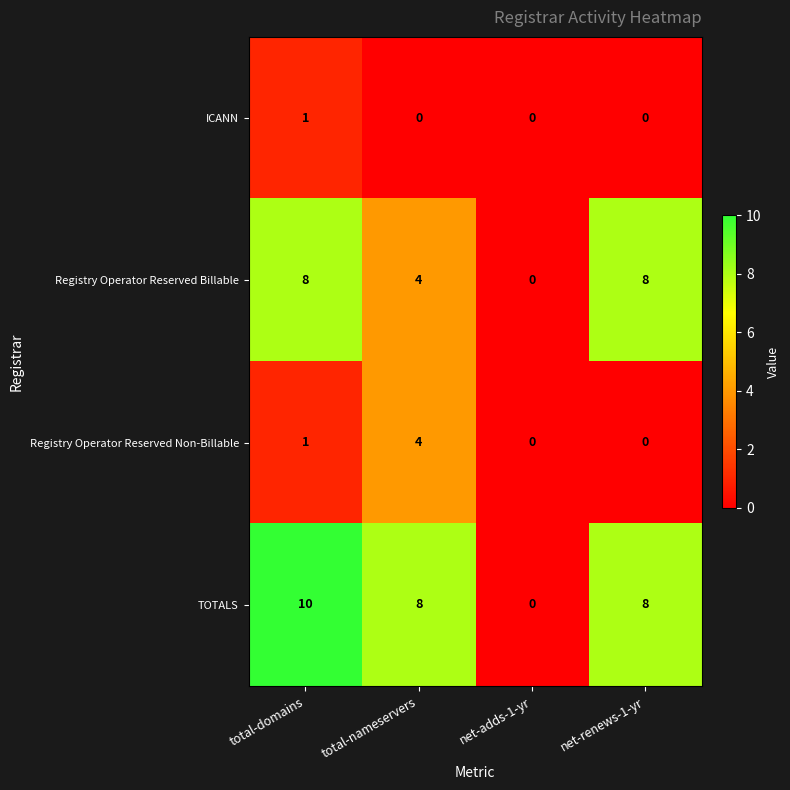

Where is Registry Operator Reserved Non-Billable nearest to the value 2?

total-domains